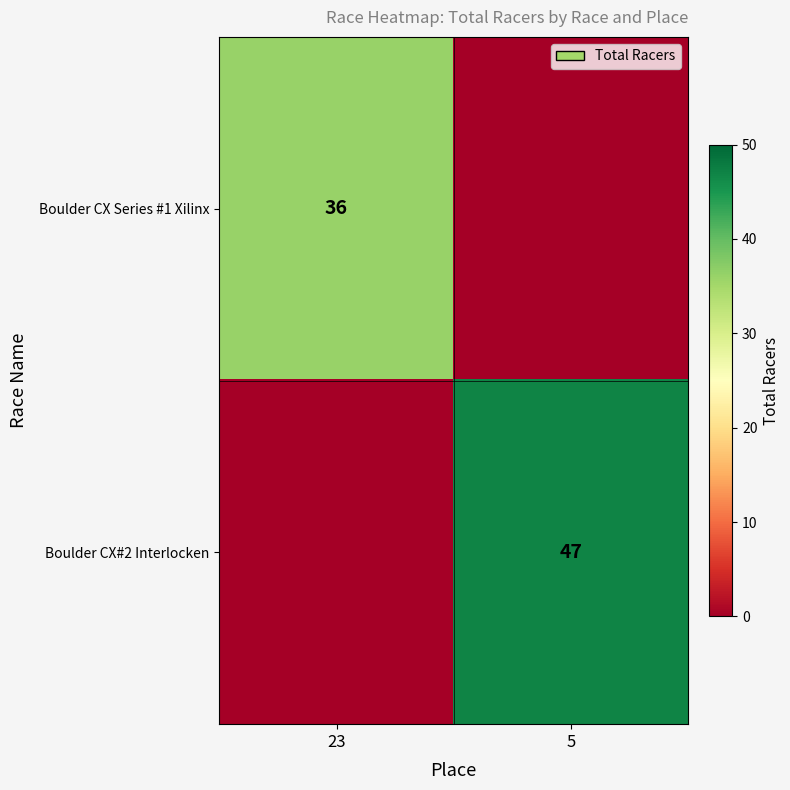

Is it true that Boulder CX#2 Interlocken equals 65 at 5?

False